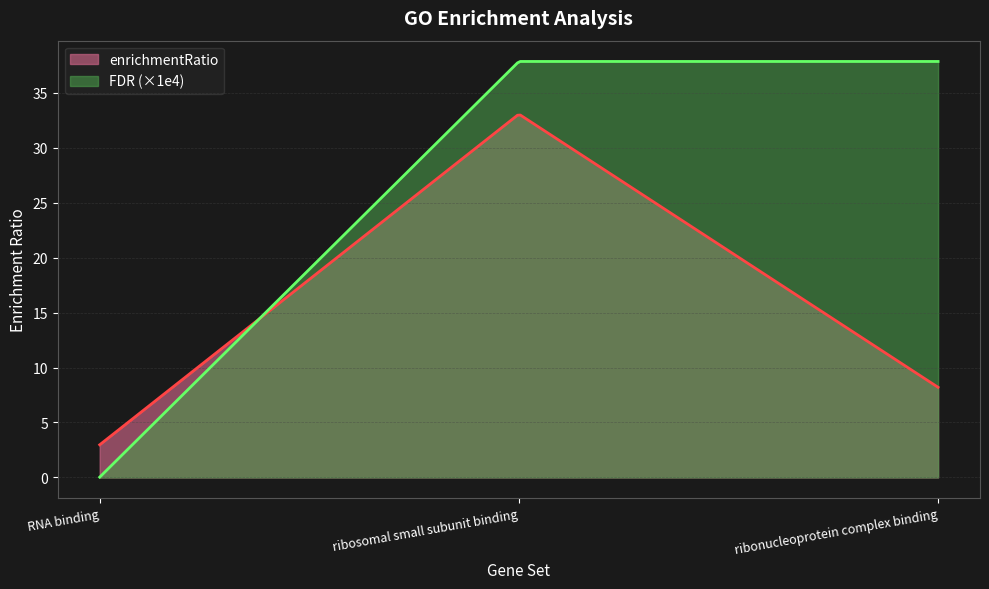

What are all the series names shown in the legend?

enrichmentRatio, FDR (×1e4)